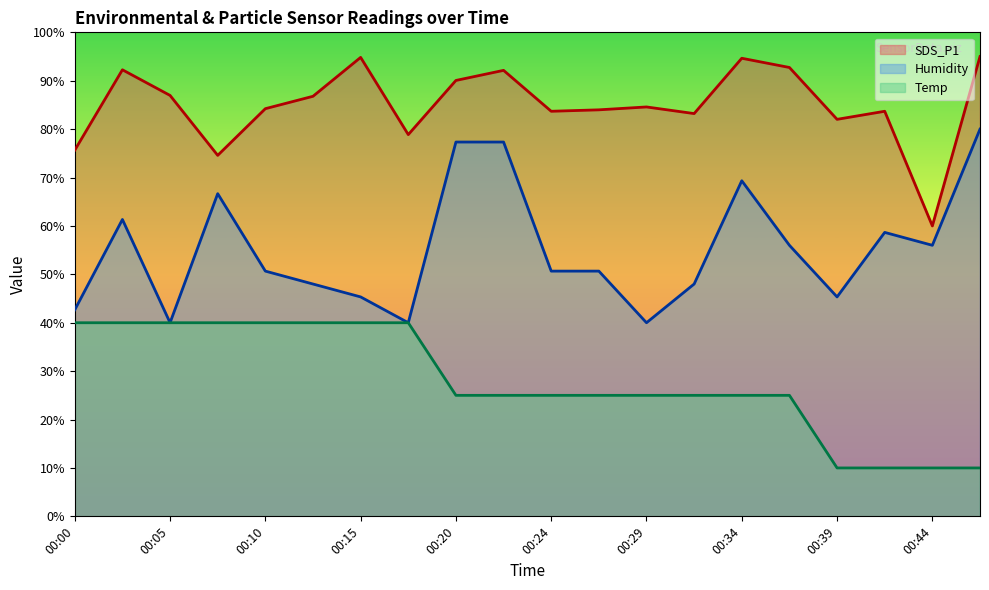

At which category is the sum across all series the highest?

00:22